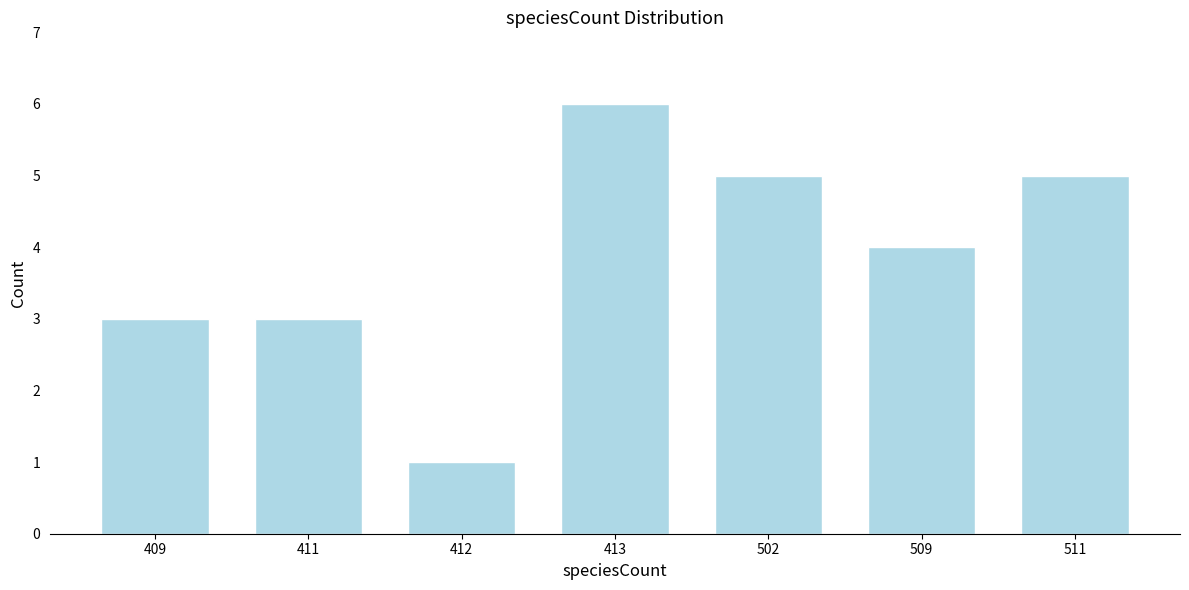

Reading left to right, list all the values displayed in this chart.

3	3	1	6	5	4	5